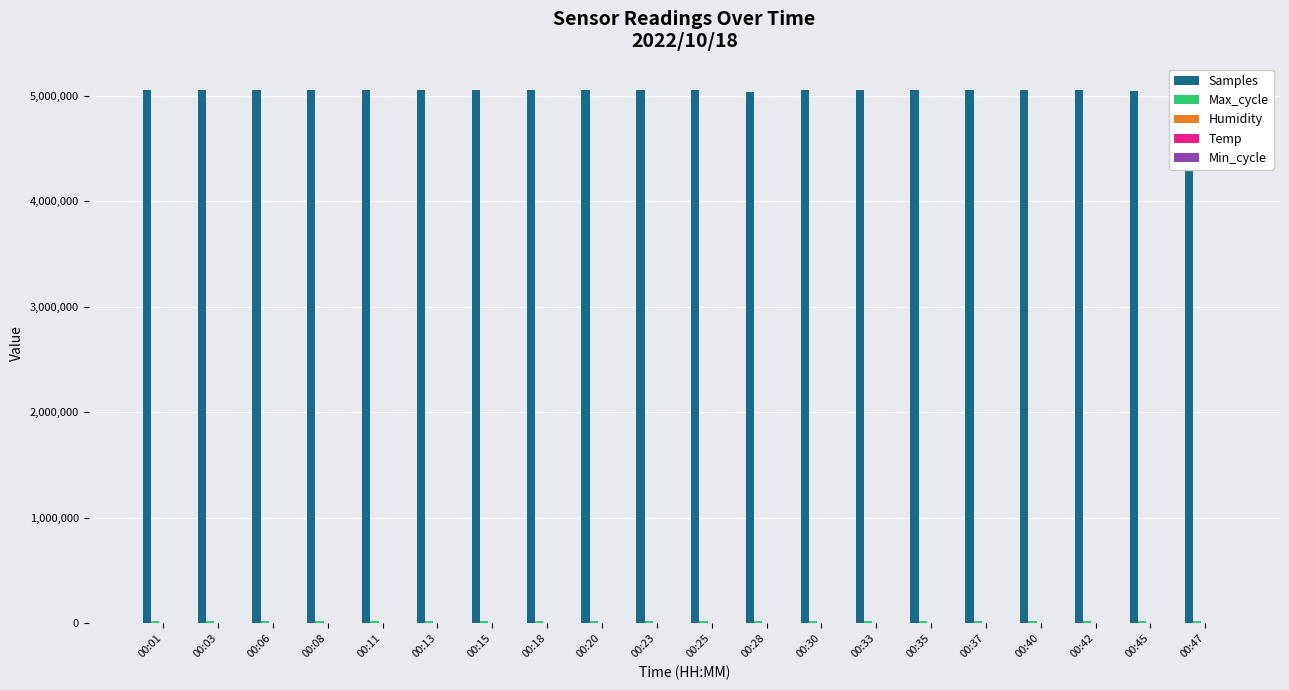

What is the total value across all series at 00:47?

5054459.9